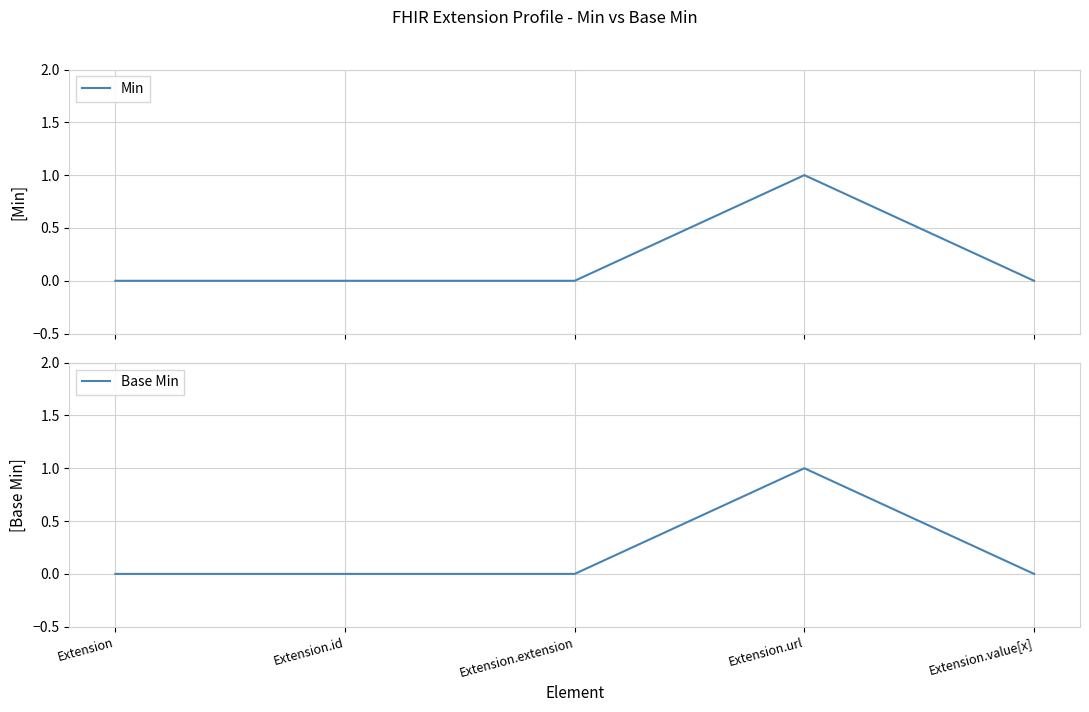

What is the difference between the maximum and minimum values in the Base Min series?

1